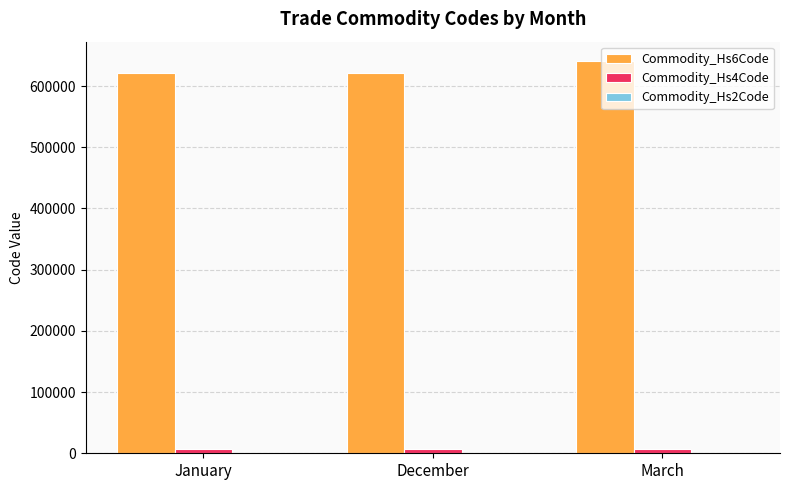

Where is Commodity_Hs6Code nearest to the value 630925?

December